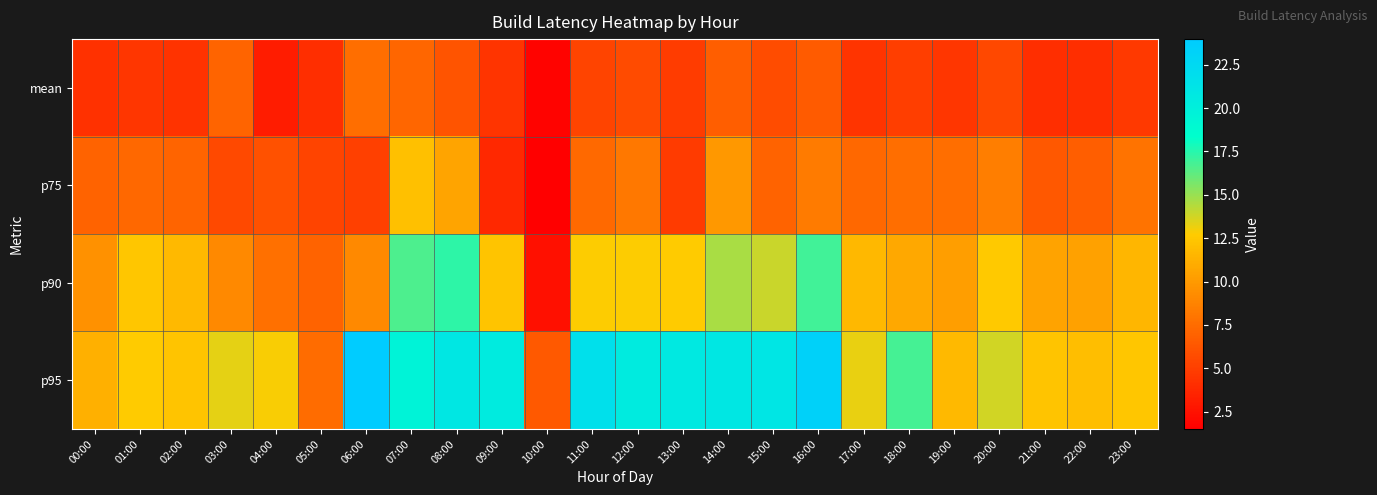

Reading right to left, extract all data points from this chart.

mean: 23:00=4.7	22:00=4.1	21:00=4.1	20:00=5.5	19:00=4.5	18:00=4.9	17:00=4.5	16:00=6.5	15:00=5.8	14:00=6.7	13:00=4.9	12:00=5.7	11:00=5.4	10:00=1.7	09:00=4.5	08:00=6.2	07:00=7.2	06:00=7.6	05:00=4.1	04:00=3.2	03:00=7.0	02:00=4.4	01:00=4.5	00:00=4.3
p75: 23:00=7.8	22:00=6.7	21:00=6.4	20:00=8.4	19:00=7.6	18:00=7.6	17:00=7.2	16:00=8.3	15:00=7.0	14:00=9.9	13:00=4.8	12:00=8.1	11:00=7.3	10:00=1.5	09:00=3.7	08:00=10.6	07:00=12.1	06:00=5.0	05:00=5.4	04:00=6.0	03:00=5.6	02:00=7.1	01:00=7.3	00:00=7.0
p90: 23:00=11.5	22:00=10.4	21:00=10.5	20:00=12.6	19:00=10.3	18:00=10.8	17:00=11.6	16:00=16.9	15:00=14.0	14:00=14.7	13:00=12.7	12:00=12.8	11:00=12.8	10:00=2.4	09:00=12.4	08:00=17.4	07:00=16.7	06:00=9.1	05:00=7.0	04:00=7.7	03:00=9.1	02:00=11.7	01:00=12.5	00:00=9.5
p95: 23:00=12.4	22:00=12.0	21:00=12.4	20:00=13.7	19:00=11.7	18:00=16.8	17:00=13.2	16:00=23.3	15:00=21.1	14:00=21.0	13:00=20.7	12:00=20.5	11:00=21.8	10:00=6.5	09:00=20.5	08:00=20.9	07:00=19.6	06:00=24.0	05:00=7.5	04:00=12.9	03:00=13.3	02:00=12.3	01:00=12.7	00:00=11.2